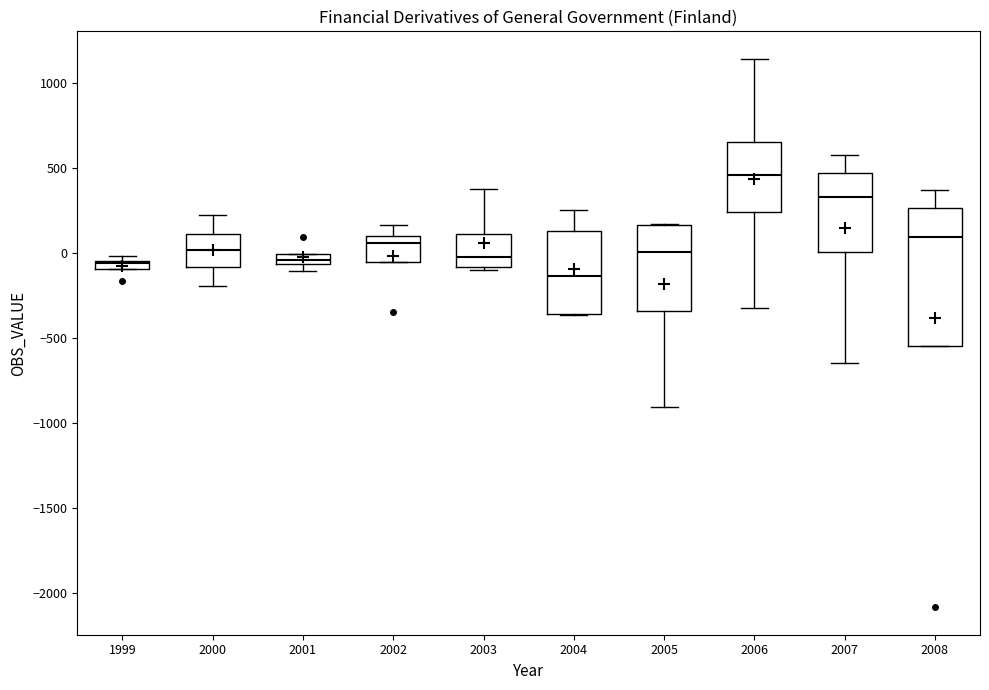

Which box's median line is the highest?

2006